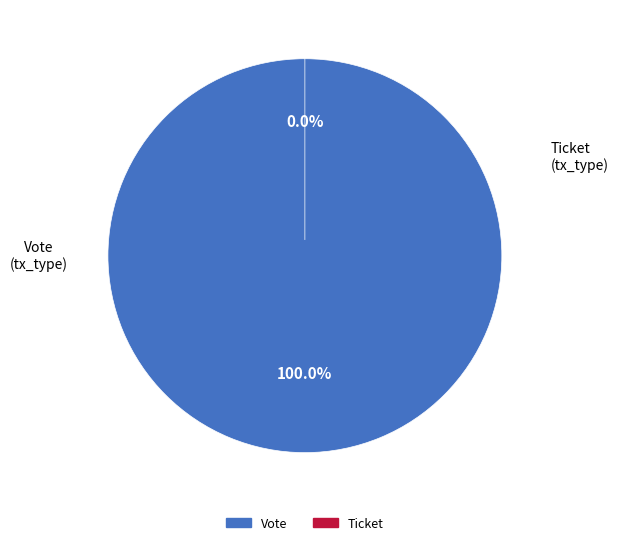

How many segments does this pie chart have?

2